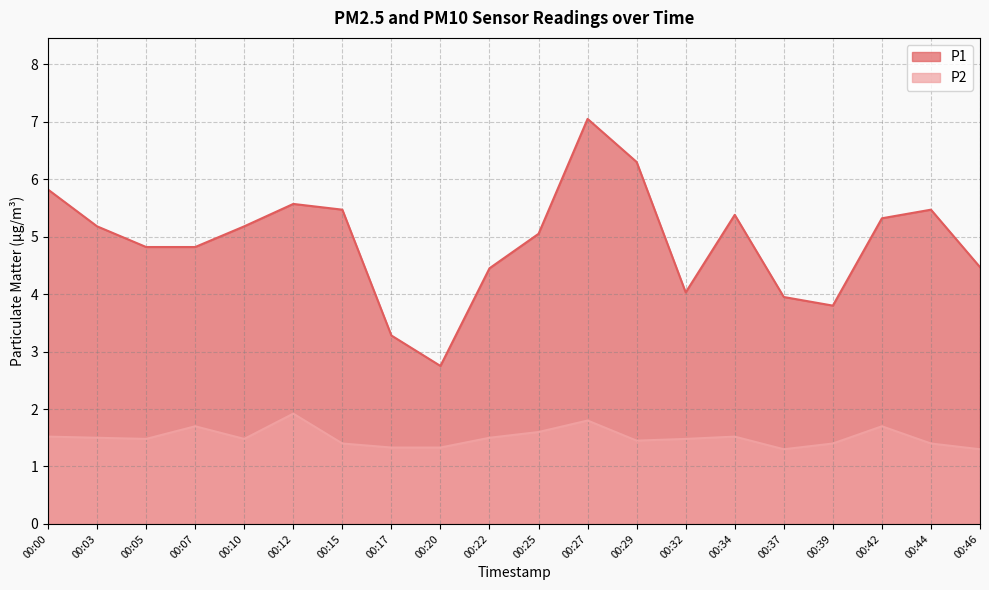

Rank the series at 00:39 from lowest to highest value.

P2, P1